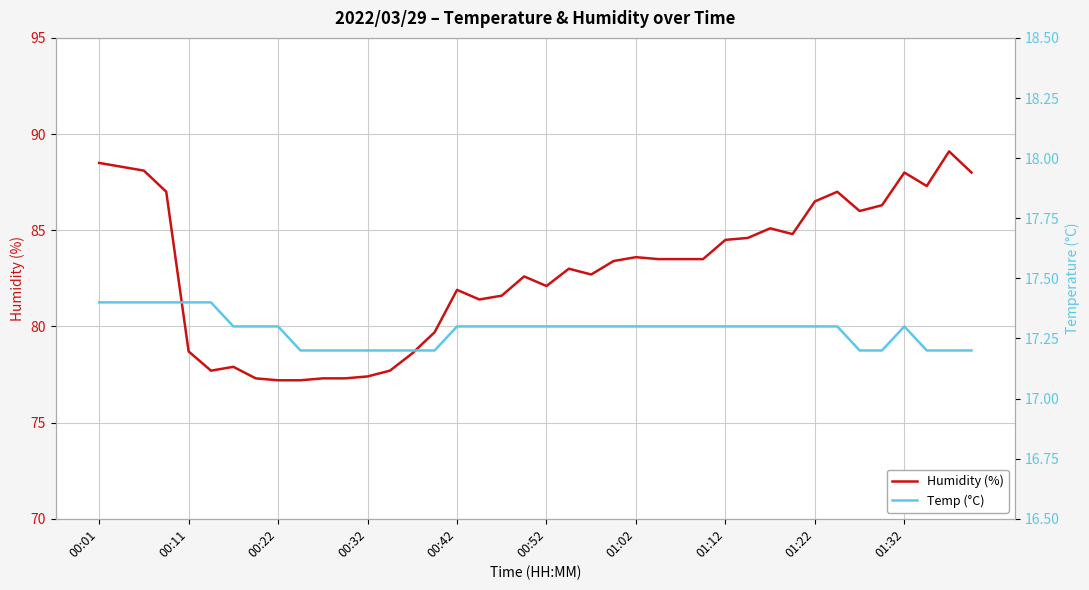

True or false: Humidity (%) and Temp (°C) intersect in this chart.

False